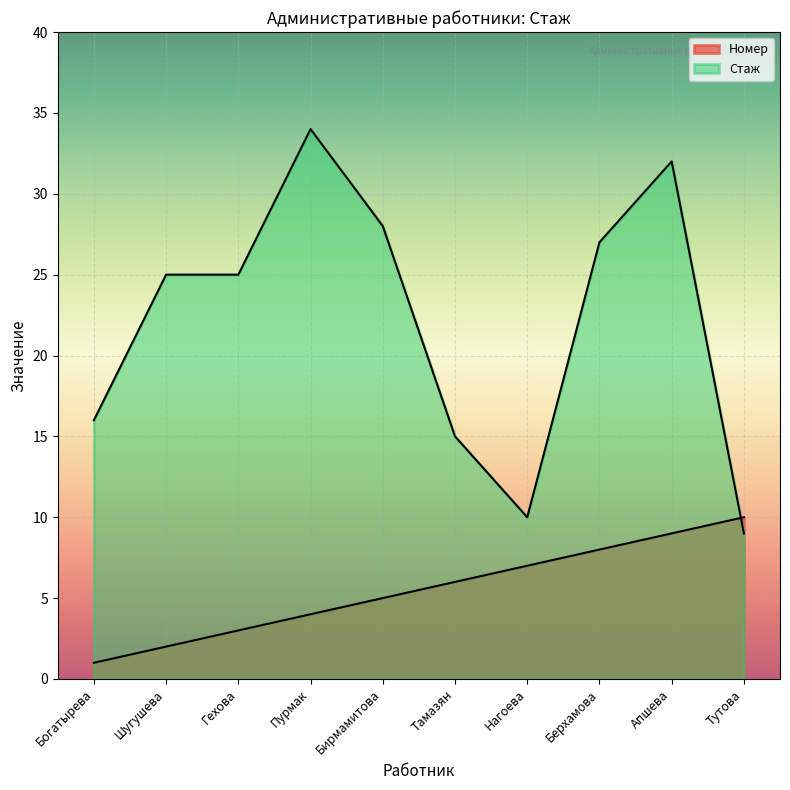

Which has a higher value, Богатырева or Берхамова?

Берхамова